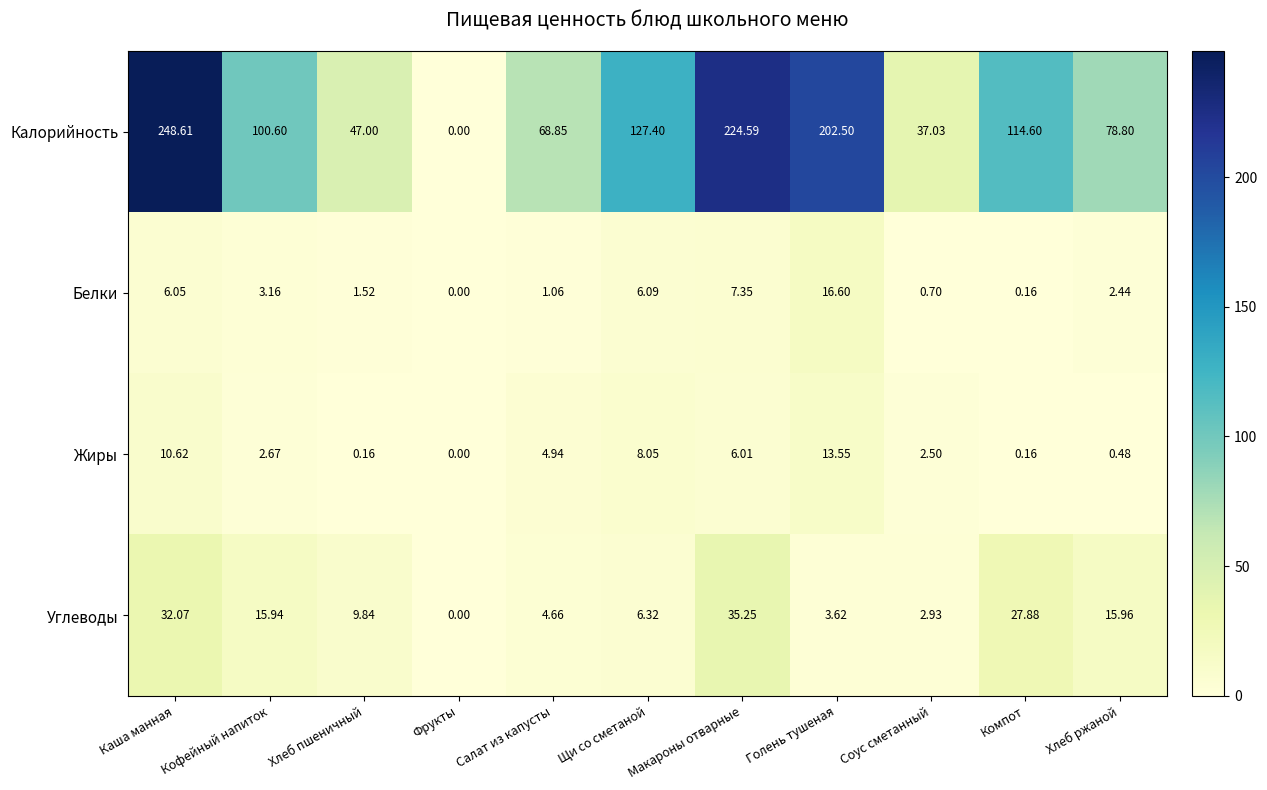

At which category is the sum across all series the highest?

Каша манная